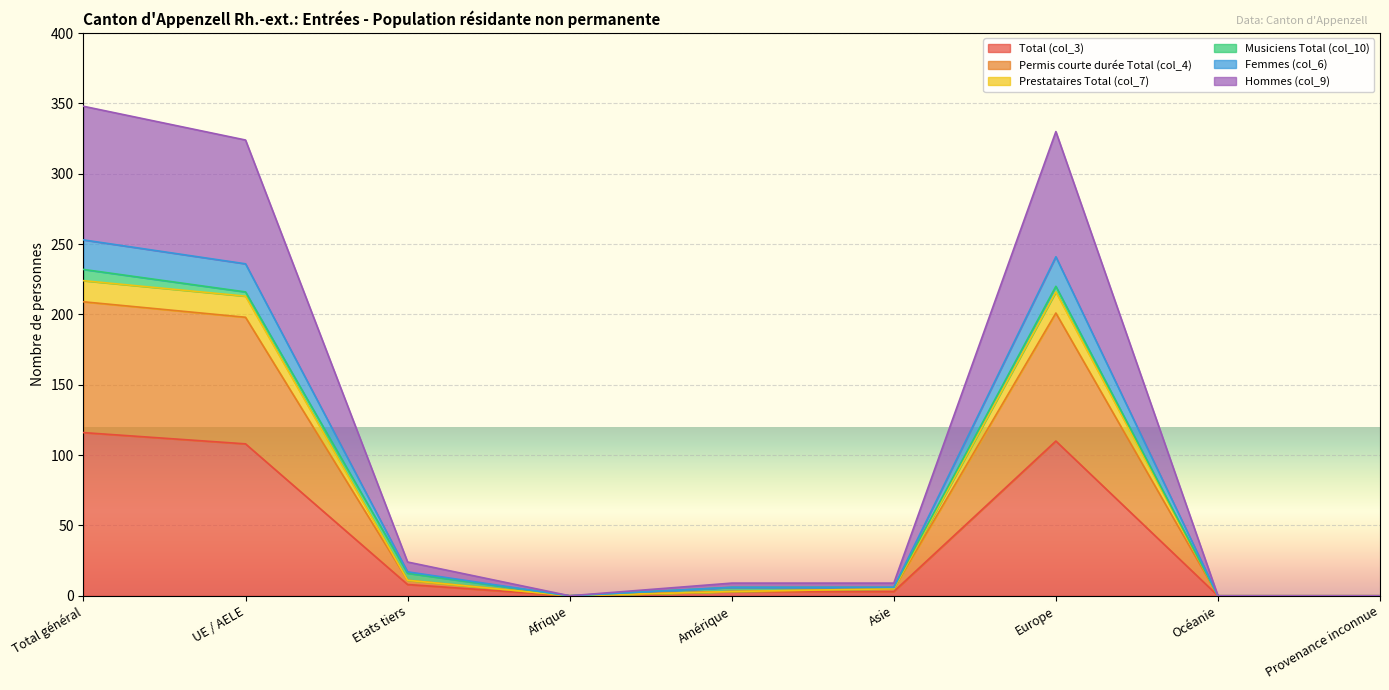

What are all the series names shown in the legend?

Total (col_3), Permis courte durée Total (col_4), Prestataires Total (col_7), Musiciens Total (col_10), Femmes (col_6), Hommes (col_9)